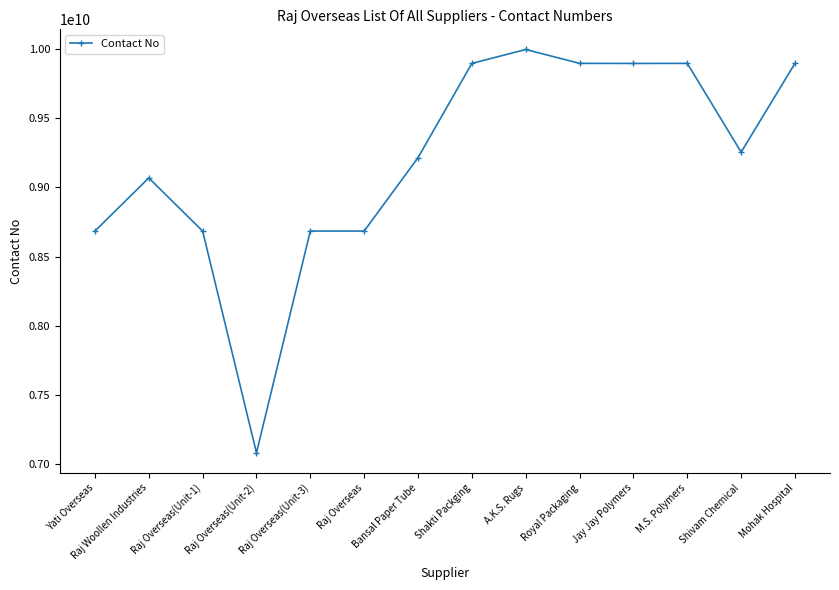

What is the average value?

9202841835